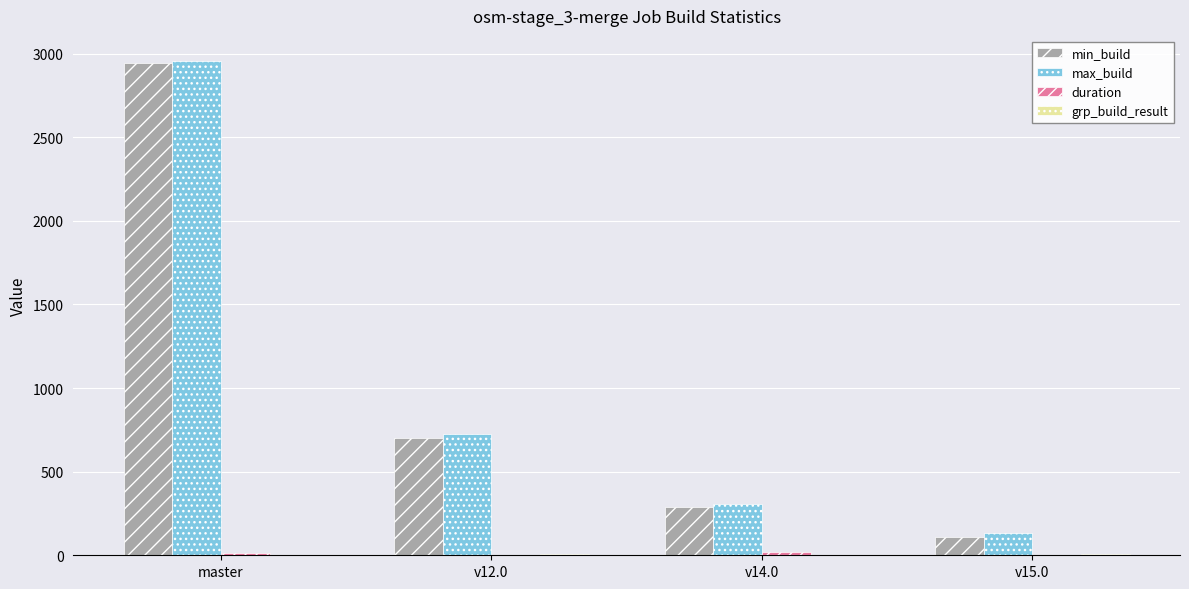

Is it true that min_build equals 1004.0 at master?

False